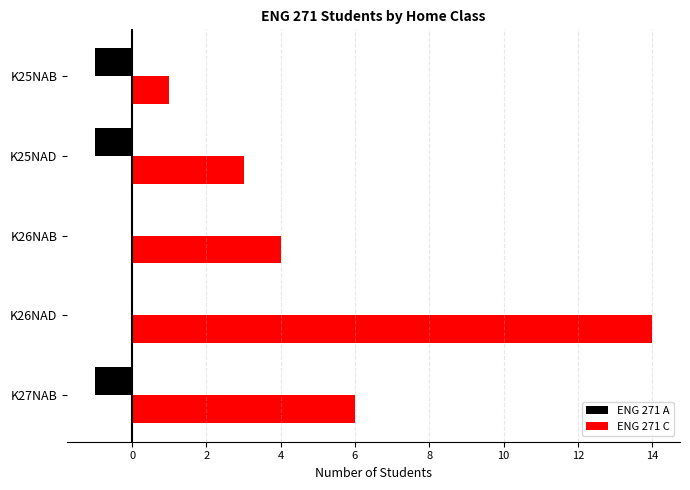

At which label does ENG 271 C reach its peak?

K26NAD